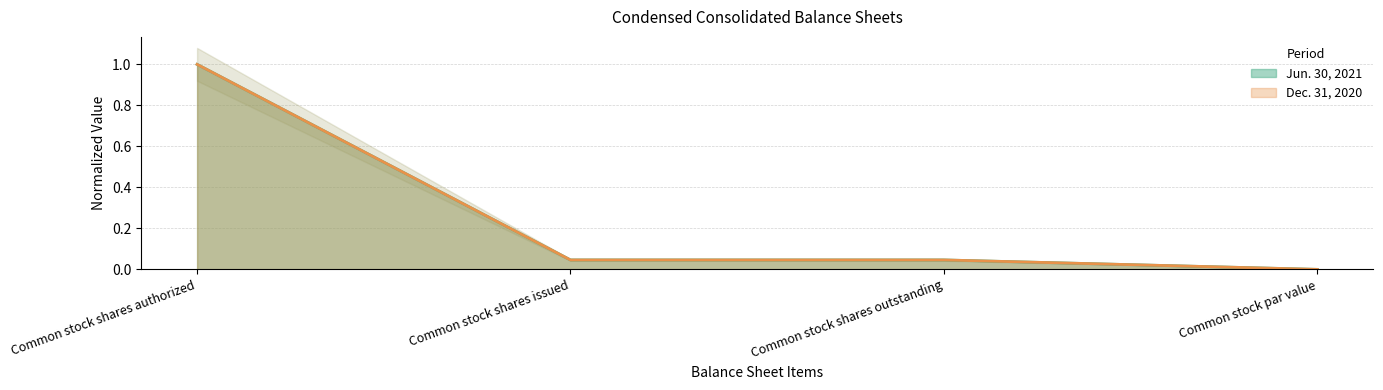

Count the number of data series in this chart.

2